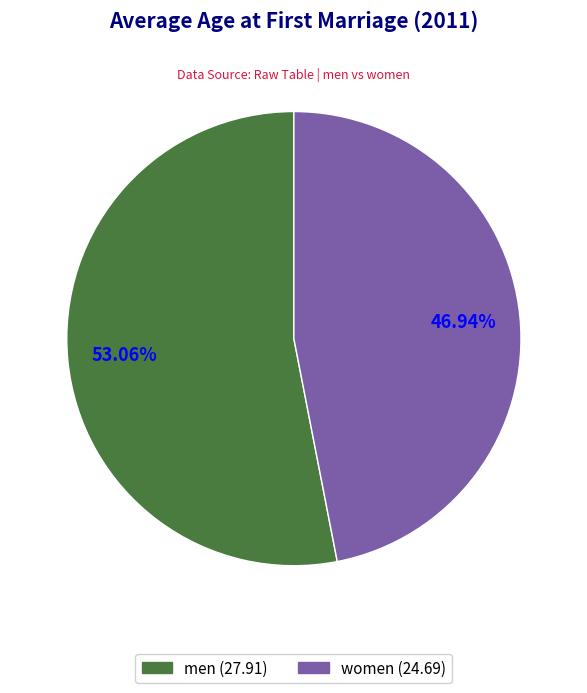

To the nearest percent, what percentage of the pie is women?

47%